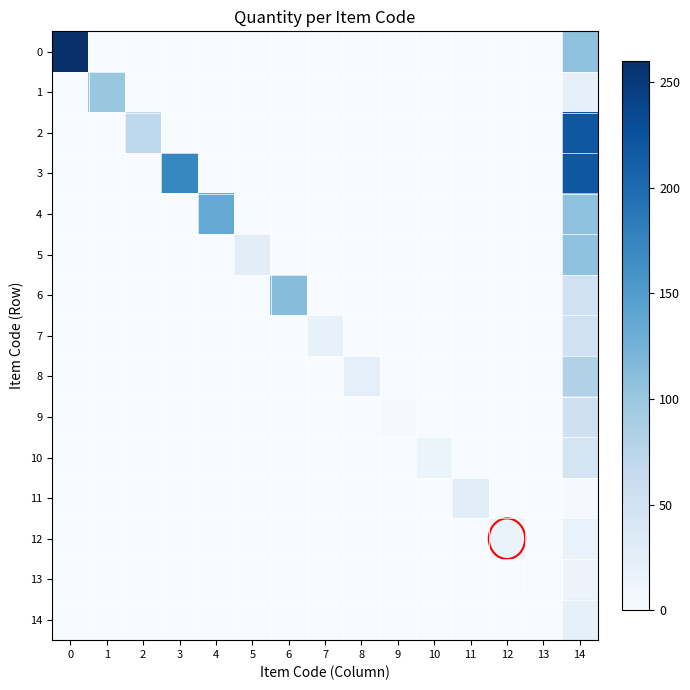

Reading left to right, what are all the values shown in this chart?

0: 0=260.0	1=0.0	2=0.0	3=0.0	4=0.0	5=0.0	6=0.0	7=0.0	8=0.0	9=0.0	10=0.0	11=0.0	12=0.0	13=0.0	14=106.0
1: 0=0.0	1=101.0	2=0.0	3=0.0	4=0.0	5=0.0	6=0.0	7=0.0	8=0.0	9=0.0	10=0.0	11=0.0	12=0.0	13=0.0	14=21.2
2: 0=0.0	1=0.0	2=70.0	3=0.0	4=0.0	5=0.0	6=0.0	7=0.0	8=0.0	9=0.0	10=0.0	11=0.0	12=0.0	13=0.0	14=220.0
3: 0=0.0	1=0.0	2=0.0	3=173.0	4=0.0	5=0.0	6=0.0	7=0.0	8=0.0	9=0.0	10=0.0	11=0.0	12=0.0	13=0.0	14=220.0
4: 0=0.0	1=0.0	2=0.0	3=0.0	4=136.0	5=0.0	6=0.0	7=0.0	8=0.0	9=0.0	10=0.0	11=0.0	12=0.0	13=0.0	14=106.0
5: 0=0.0	1=0.0	2=0.0	3=0.0	4=0.0	5=26.5	6=0.0	7=0.0	8=0.0	9=0.0	10=0.0	11=0.0	12=0.0	13=0.0	14=106.0
6: 0=0.0	1=0.0	2=0.0	3=0.0	4=0.0	5=0.0	6=112.0	7=0.0	8=0.0	9=0.0	10=0.0	11=0.0	12=0.0	13=0.0	14=52.0
7: 0=0.0	1=0.0	2=0.0	3=0.0	4=0.0	5=0.0	6=0.0	7=20.0	8=0.0	9=0.0	10=0.0	11=0.0	12=0.0	13=0.0	14=52.0
8: 0=0.0	1=0.0	2=0.0	3=0.0	4=0.0	5=0.0	6=0.0	7=0.0	8=24.0	9=0.0	10=0.0	11=0.0	12=0.0	13=0.0	14=83.2
9: 0=0.0	1=0.0	2=0.0	3=0.0	4=0.0	5=0.0	6=0.0	7=0.0	8=0.0	9=2.5	10=0.0	11=0.0	12=0.0	13=0.0	14=54.0
10: 0=0.0	1=0.0	2=0.0	3=0.0	4=0.0	5=0.0	6=0.0	7=0.0	8=0.0	9=0.0	10=16.0	11=0.0	12=0.0	13=0.0	14=46.0
11: 0=0.0	1=0.0	2=0.0	3=0.0	4=0.0	5=0.0	6=0.0	7=0.0	8=0.0	9=0.0	10=0.0	11=28.0	12=0.0	13=0.0	14=2.5
12: 0=0.0	1=0.0	2=0.0	3=0.0	4=0.0	5=0.0	6=0.0	7=0.0	8=0.0	9=0.0	10=0.0	11=0.0	12=17.0	13=0.0	14=18.0
13: 0=0.0	1=0.0	2=0.0	3=0.0	4=0.0	5=0.0	6=0.0	7=0.0	8=0.0	9=0.0	10=0.0	11=0.0	12=0.0	13=2.0	14=15.0
14: 0=0.0	1=0.0	2=0.0	3=0.0	4=0.0	5=0.0	6=0.0	7=0.0	8=0.0	9=0.0	10=0.0	11=0.0	12=0.0	13=0.0	14=22.0